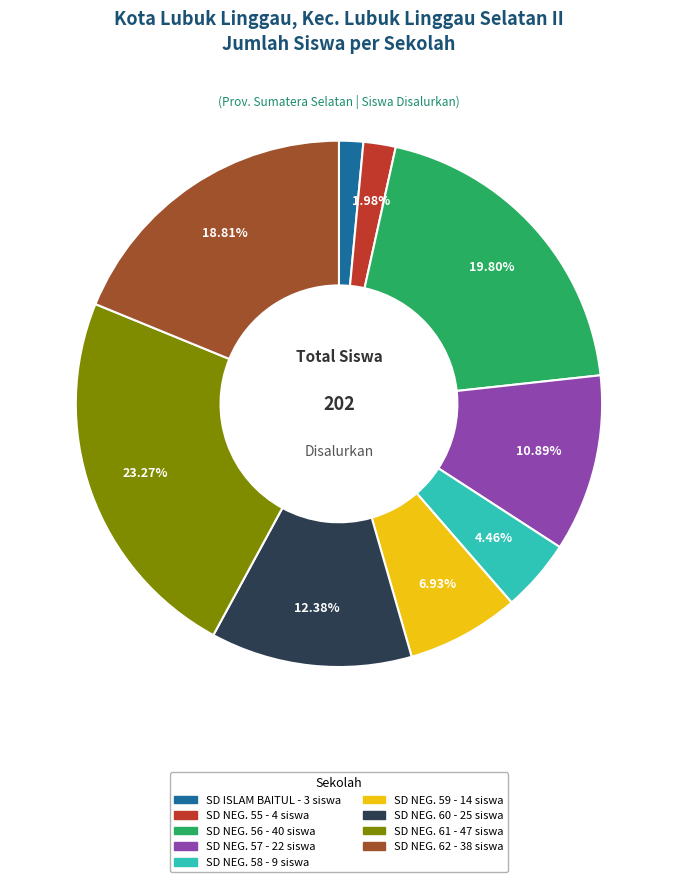

Does any single category account for the majority?

No